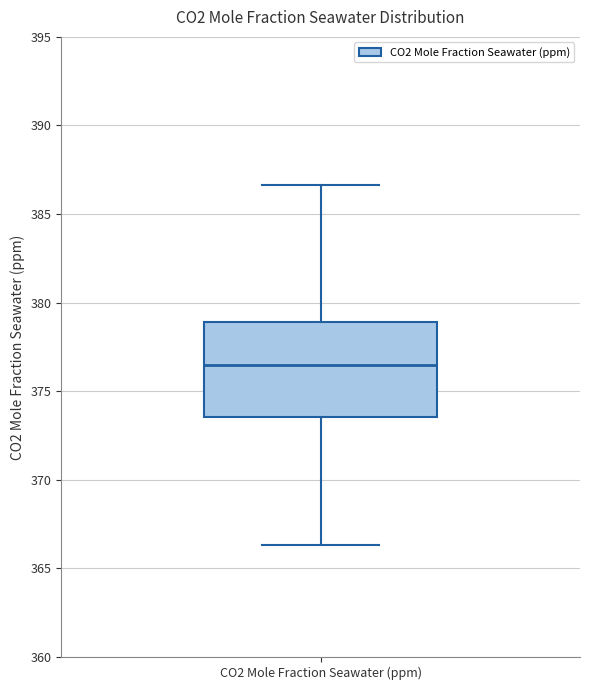

Where is the upper edge of the box for CO2 Mole Fraction Seawater (ppm) on the y-axis? The values are not printed on the chart, so give them approximately, as read against the axis.

379.0